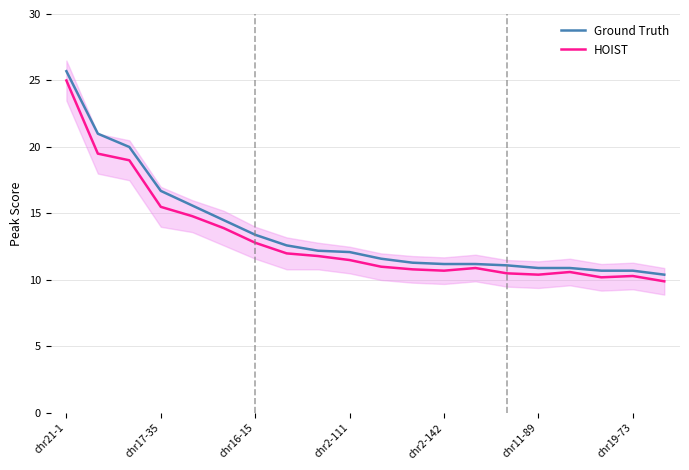

True or false: HOIST and Ground Truth cross at least once.

False